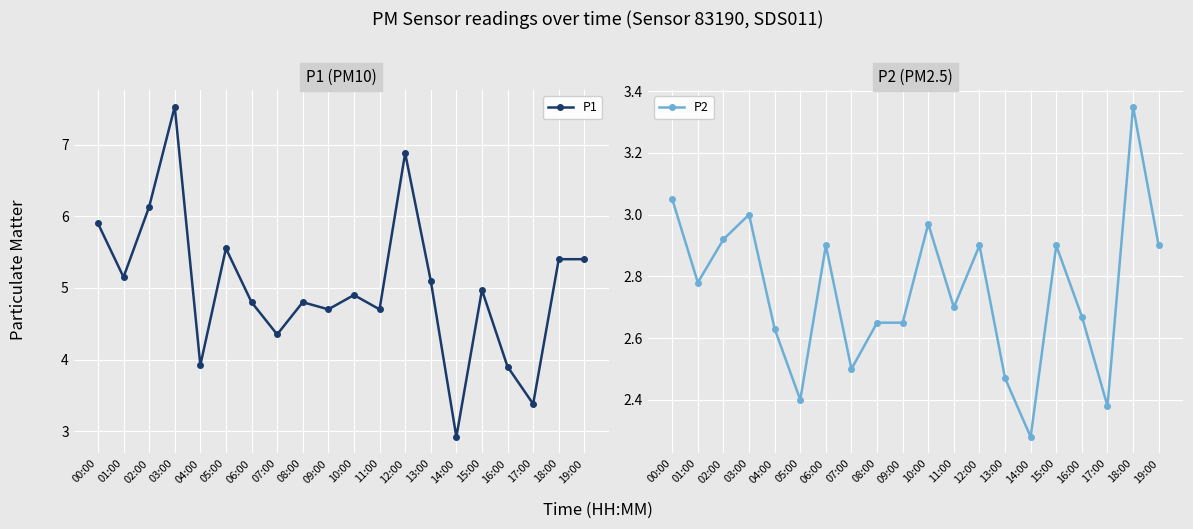

Is it true that P1 equals 5.1 at 13:00?

True